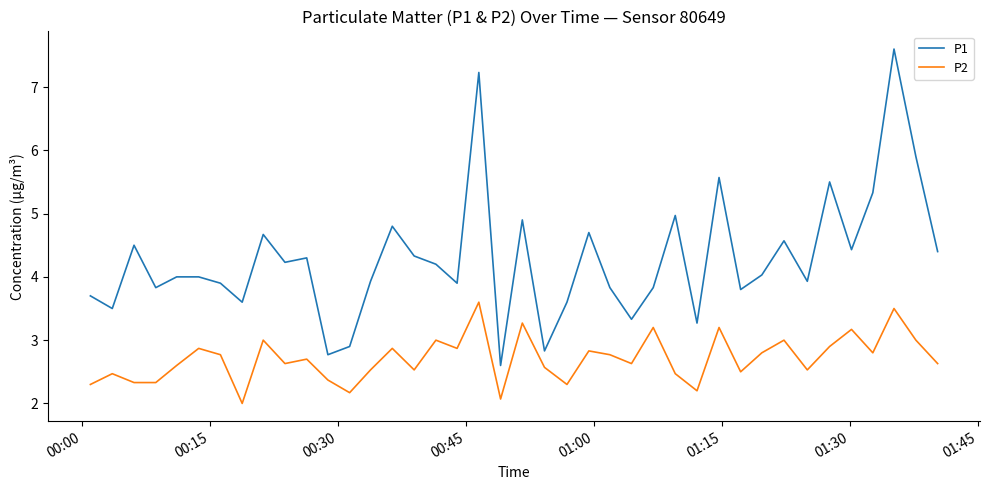

True or false: P1 and P2 cross at least once.

False